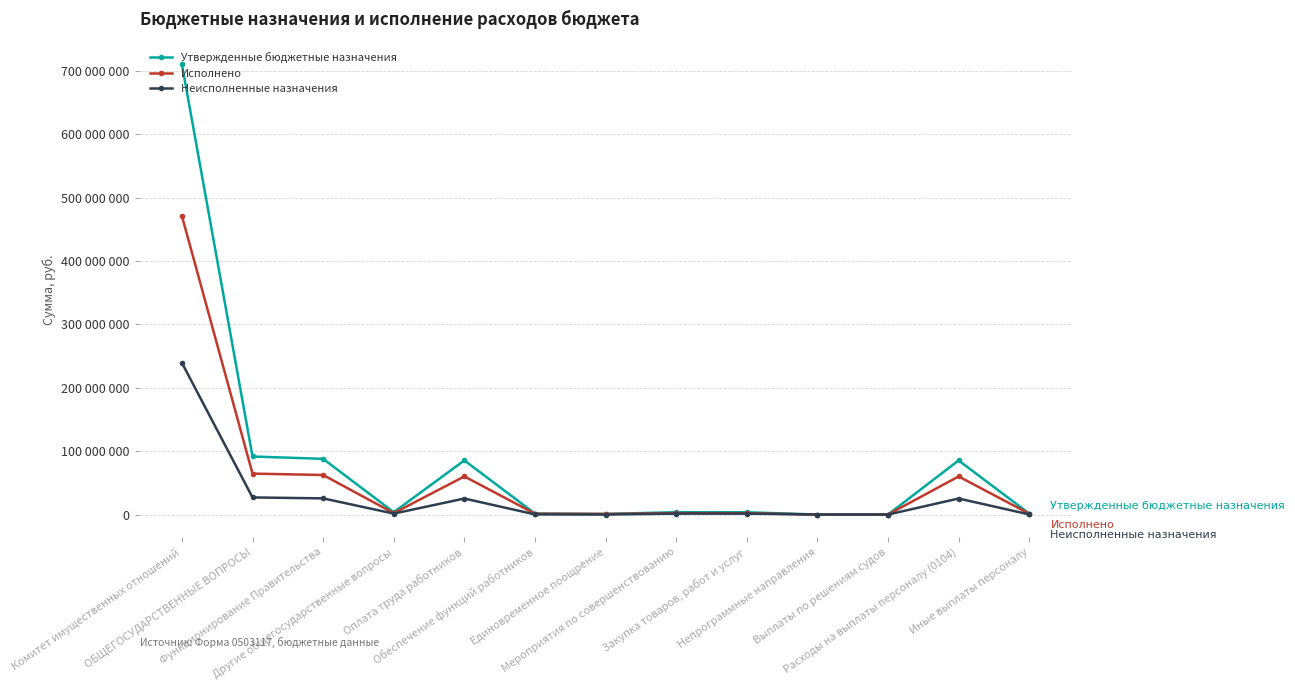

What position from the right is Оплата труда работников?

9